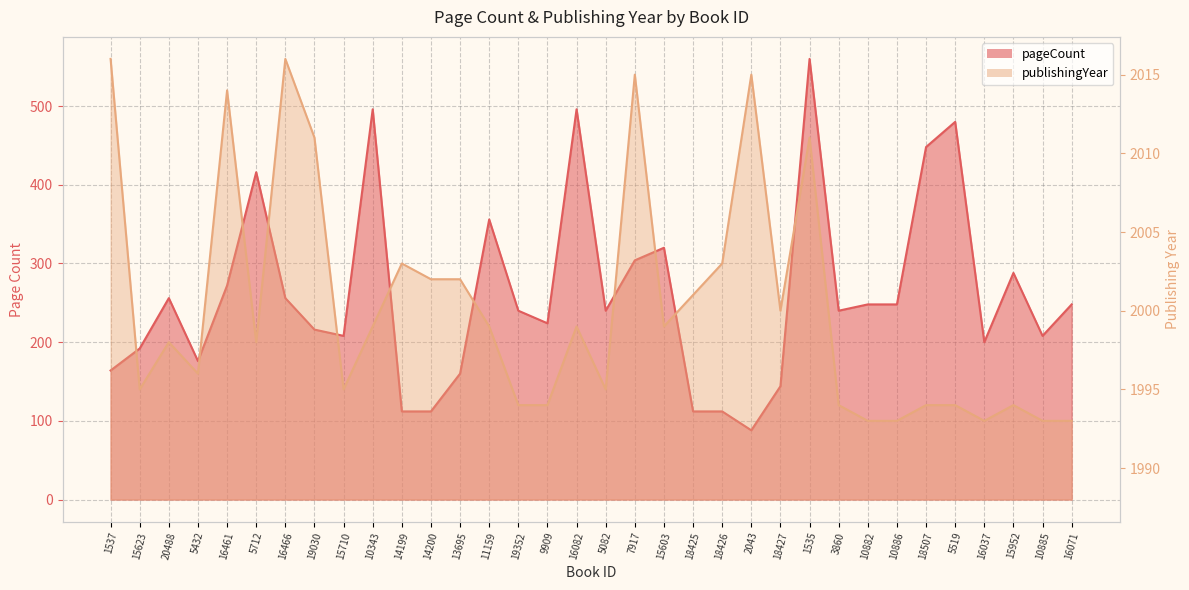

Which category has the highest value in the pageCount series?

1535